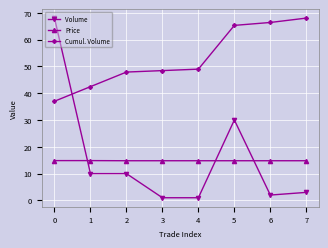

What are all the series names shown in the legend?

Volume, Price, Cumul. Volume